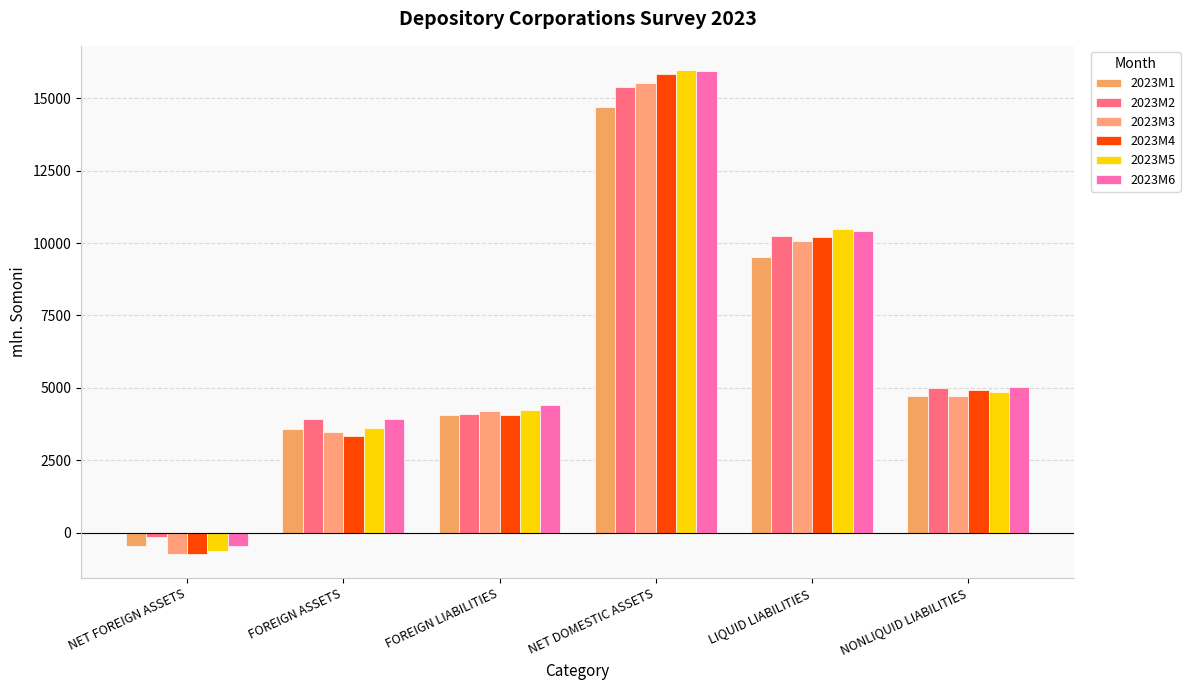

At NONLIQUID LIABILITIES, list the series in order from largest to smallest.

2023M6, 2023M2, 2023M4, 2023M5, 2023M3, 2023M1